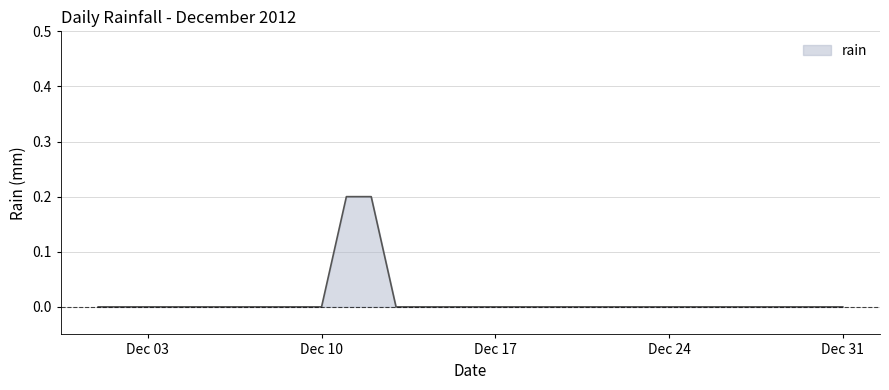

Does the chart display data point markers on the line(s)?

No